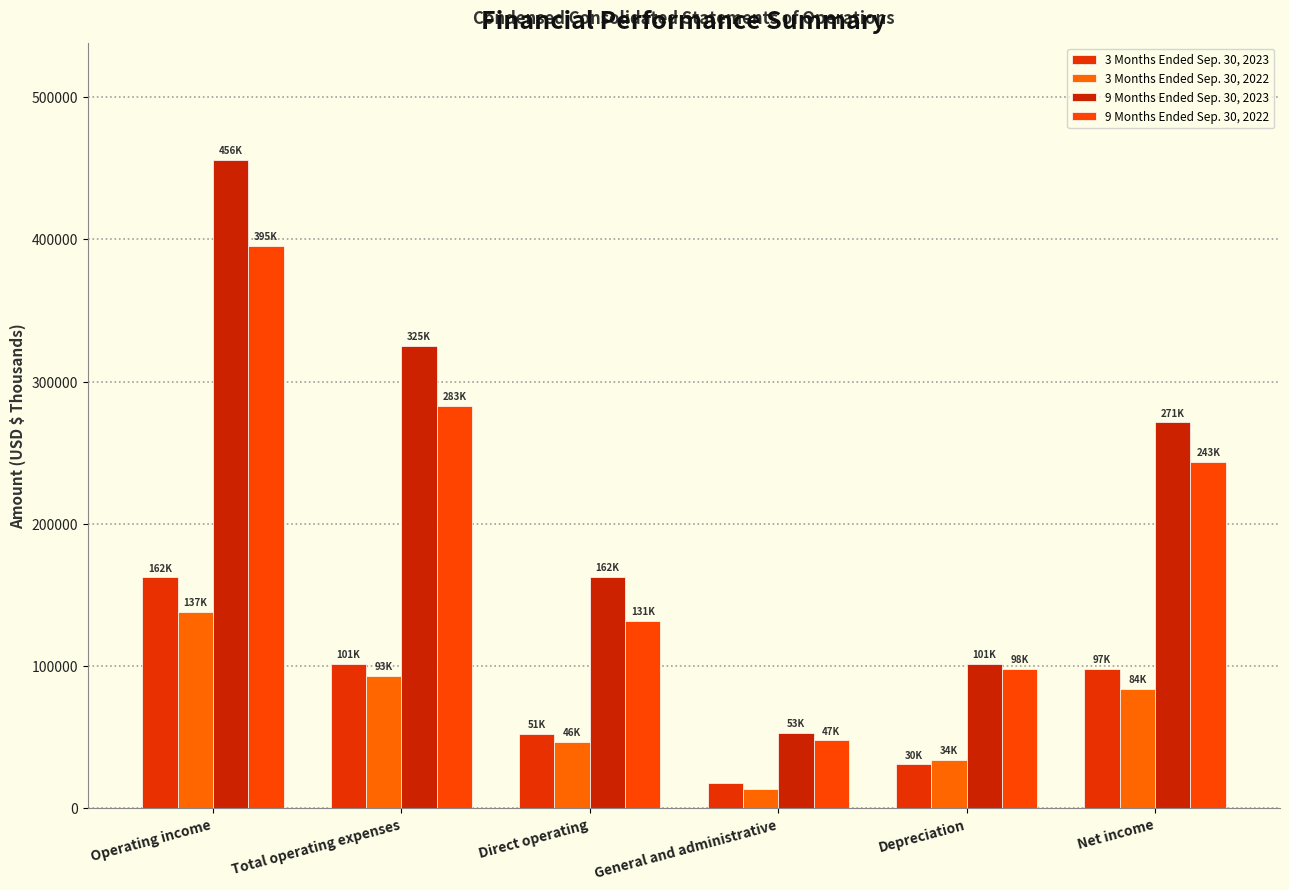

At which label does 3 Months Ended Sep. 30, 2022 reach its peak?

Operating income